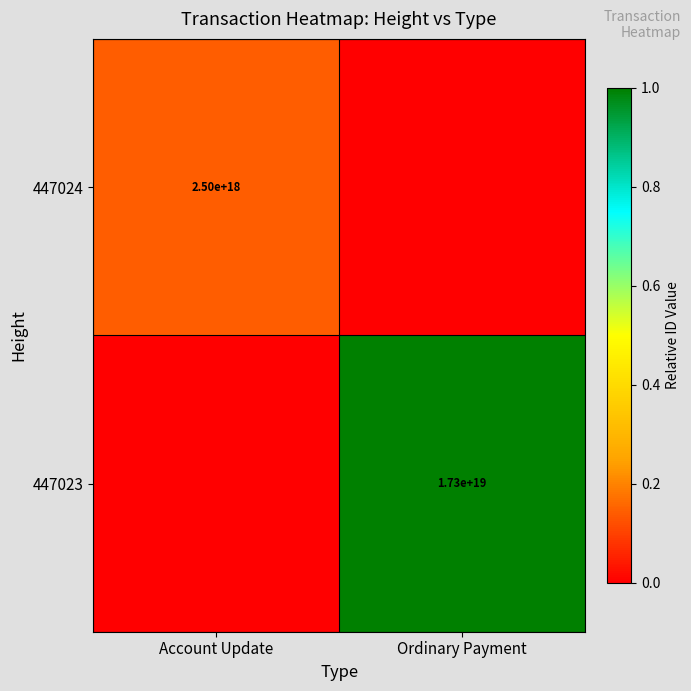

The 447023 series shows 17300000000000000000 at Ordinary Payment. True or false?

True